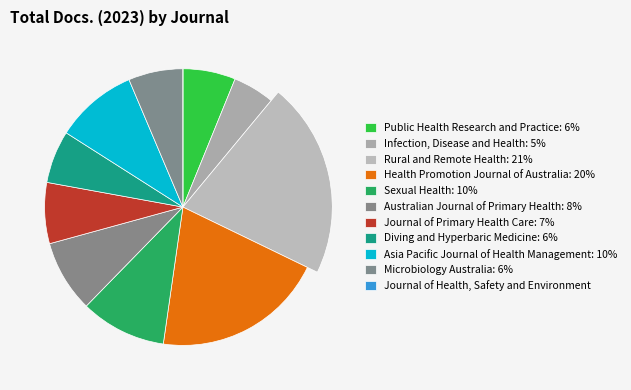

How many segments does this pie chart have?

11